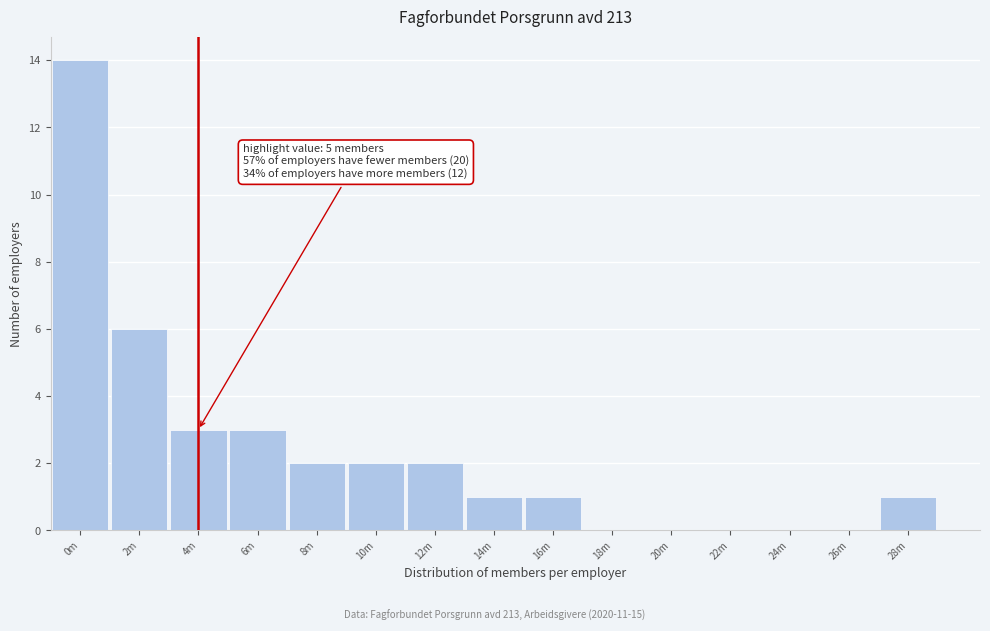

Reading left to right, extract all data points from this chart.

0m=14	2m=6	4m=3	6m=3	8m=2	10m=2	12m=2	14m=1	16m=1	18m=0	20m=0	22m=0	24m=0	26m=0	28m=1